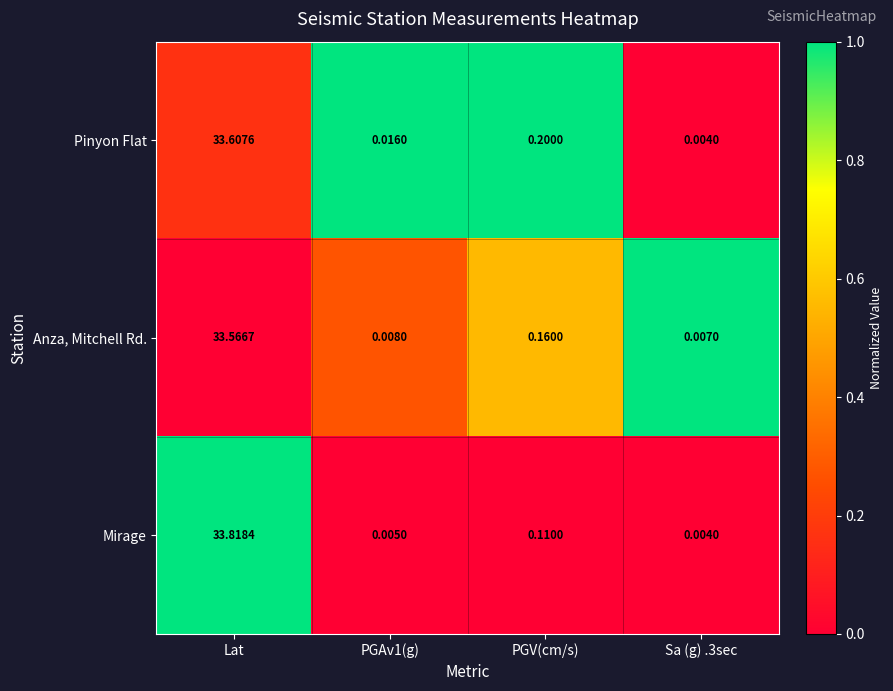

At which category is the sum across all series the highest?

Lat